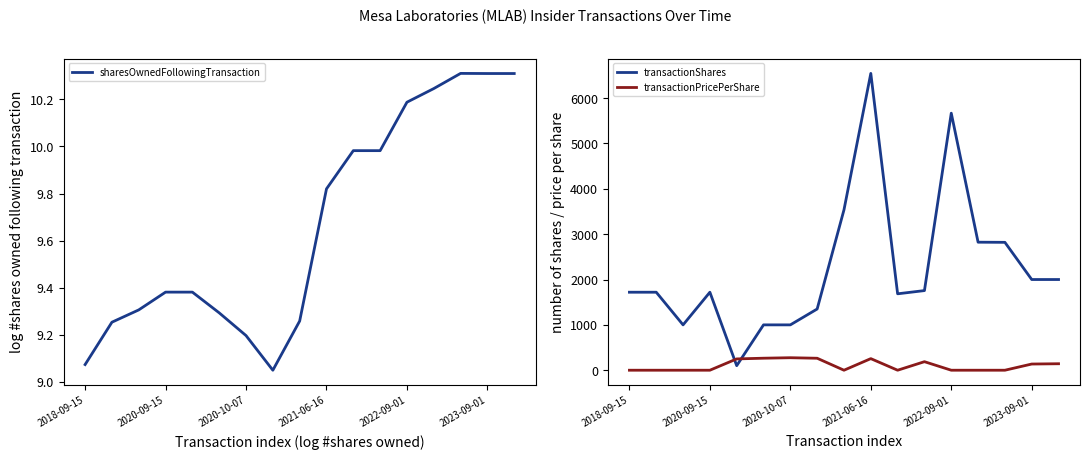

What is the difference between the maximum and minimum values in the transactionPricePerShare series?

275.6